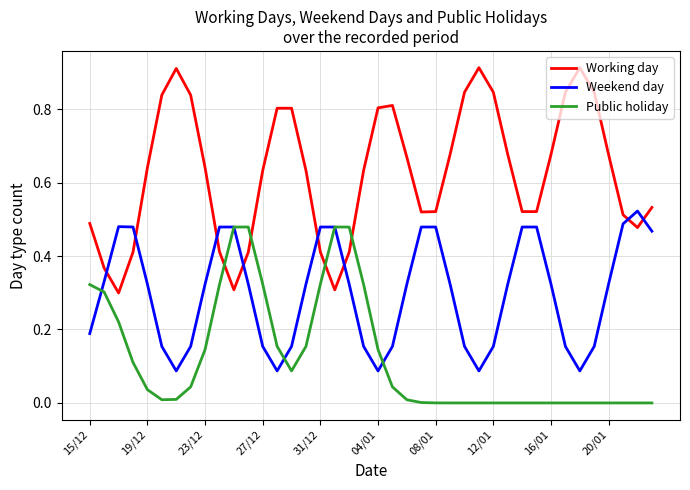

Which series has the largest total across all categories?

Working day